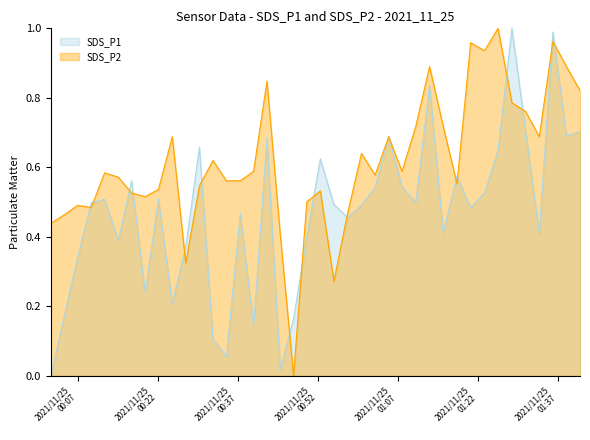

True or false: SDS_P2 and SDS_P1 intersect in this chart.

True